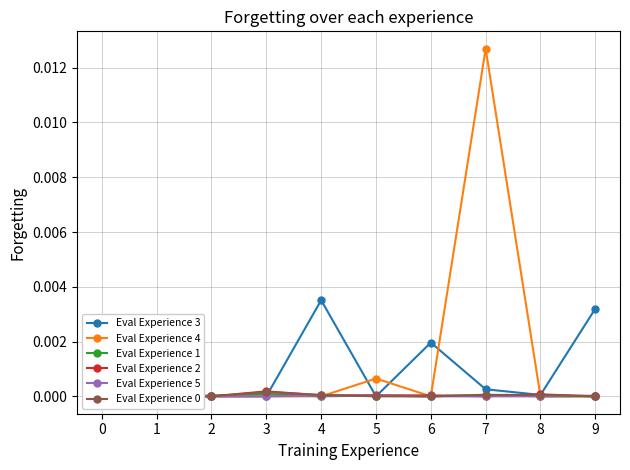

At how many categories does at least one series exceed 0?

8